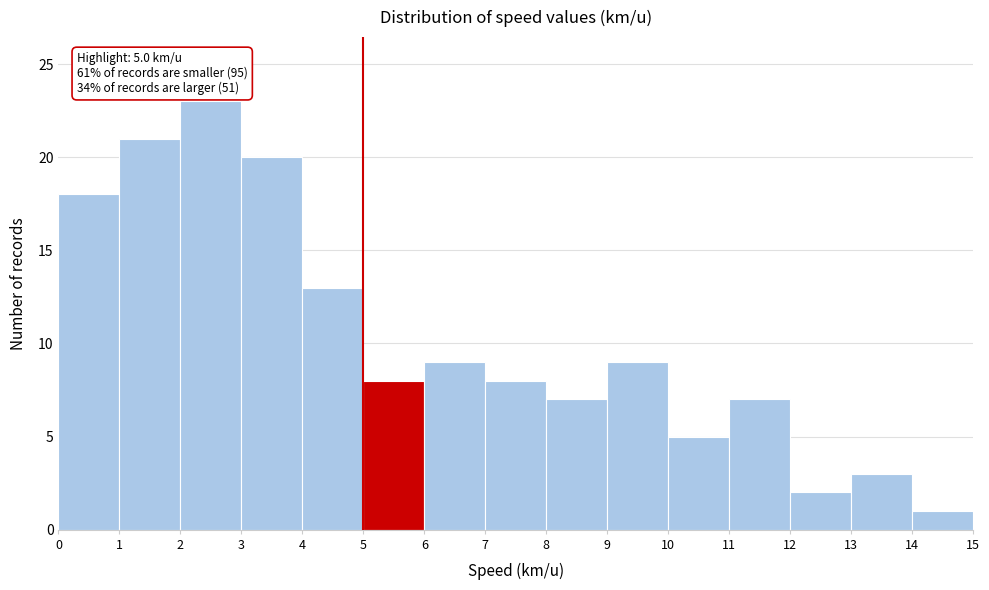

Which range on the x-axis has the tallest bar?

2 to 3